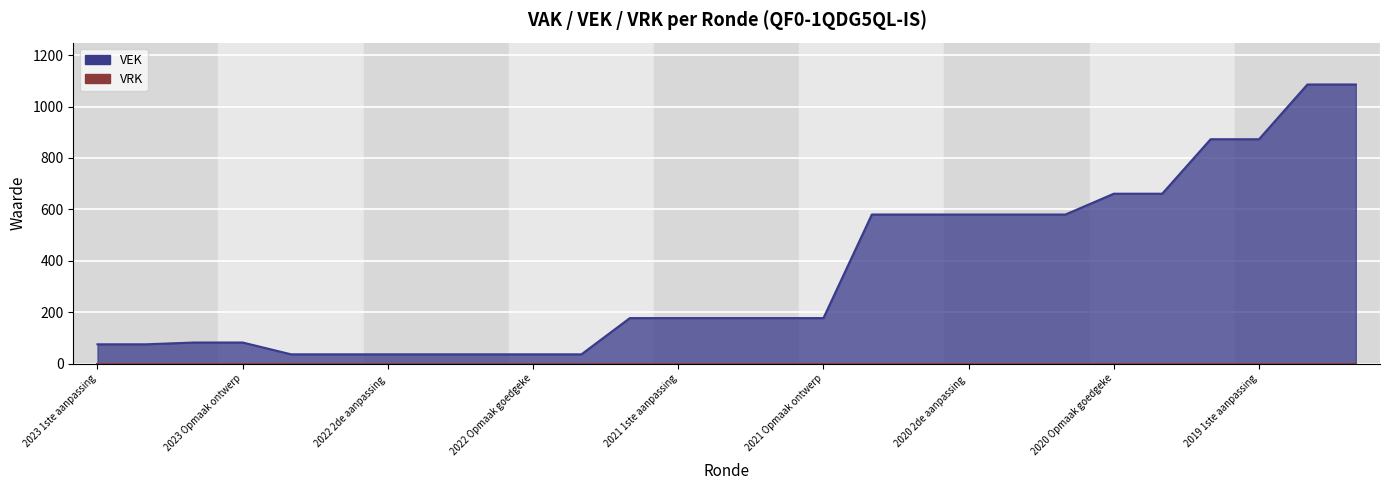

Is it true that the value at 2022 2de aanpassing goedgekeurd is 36?

True